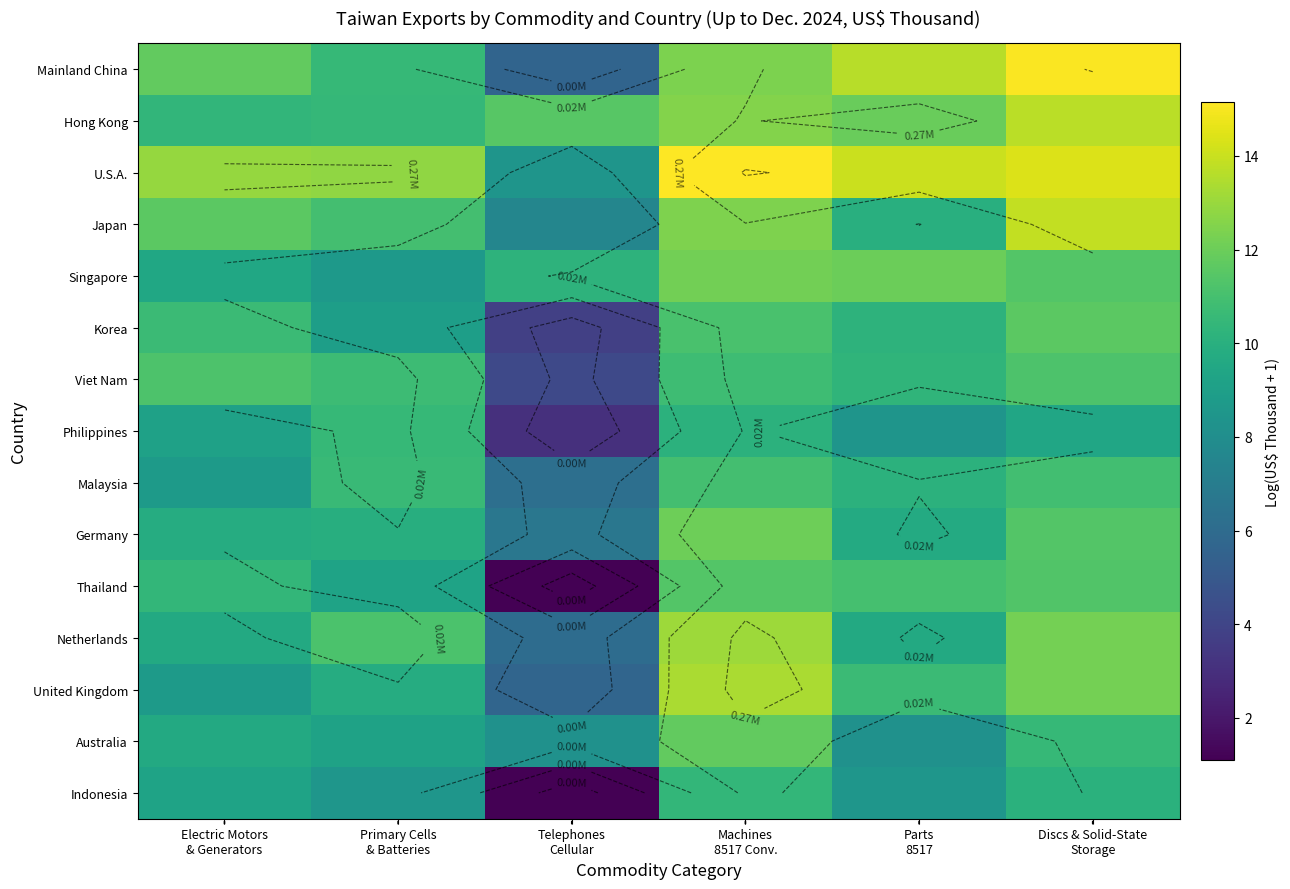

List the labels in order of Australia value, smallest first.

Telephones Cellular, Parts 8517, Primary Cells & Batteries, Electric Motors & Generators, Discs & Solid-State Storage, Machines 8517 Conv.